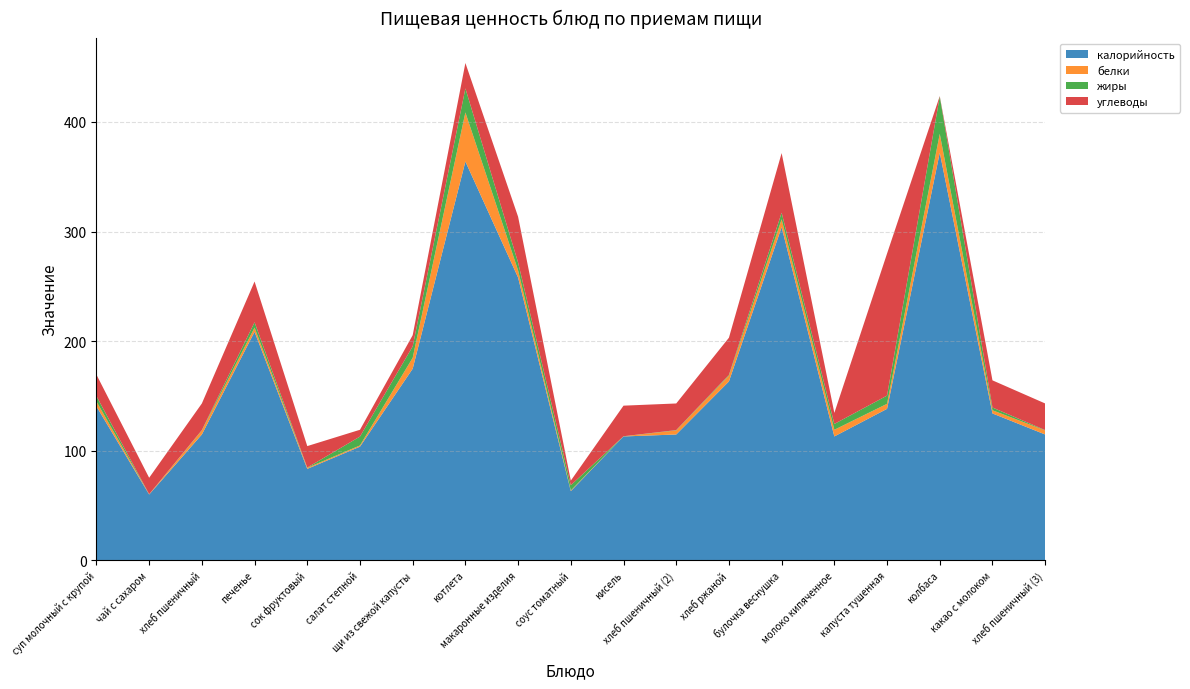

Reading left to right, list all the values displayed in this chart.

калорийность: 140.4	60.0	114.8	208.5	83.4	103.7	174.8	363.9	258.0	63.1	113.0	114.8	163.2	304.0	113.0	138.2	372.0	134.0	114.8
белки: 4.6	0.2	3.7	3.8	1.0	1.1	10.0	44.8	6.5	0.6	0.1	3.7	5.3	7.2	6.1	4.6	17.2	2.9	3.7
жиры: 4.8	0.1	0.3	4.9	0.2	8.1	10.4	21.9	7.2	4.8	0.1	0.3	0.7	6.0	5.3	7.5	34.0	2.5	0.3
углеводы: 19.6	15.0	24.3	37.2	19.6	6.2	10.2	23.2	41.8	4.2	27.9	24.3	33.9	54.4	10.1	129.6	0.4	24.8	24.3